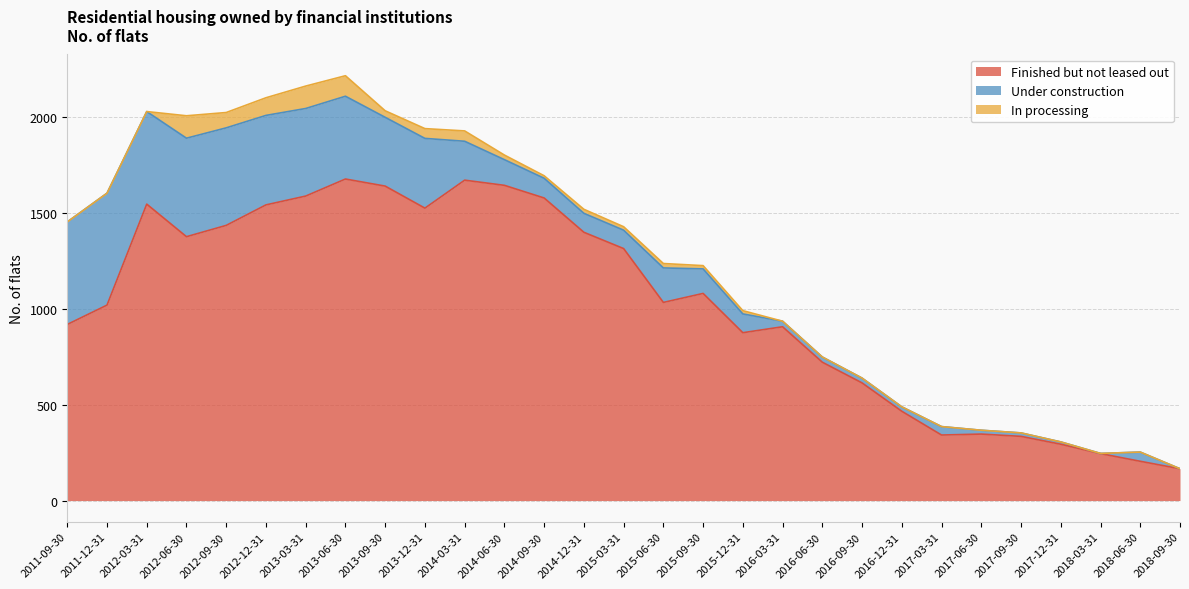

Read the Under construction value at 2015-06-30, to the nearest 10.

180